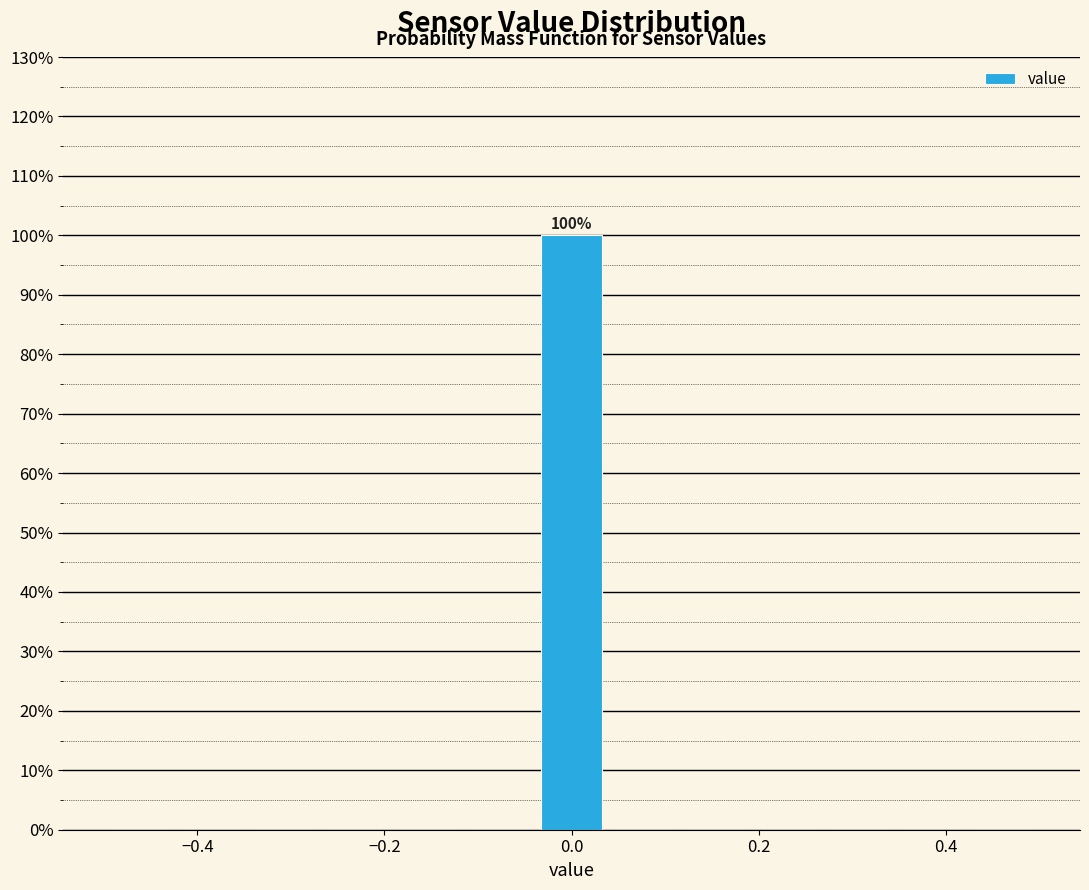

Read against the x-axis, roughly where is the centre of the tallest bar?

0.00